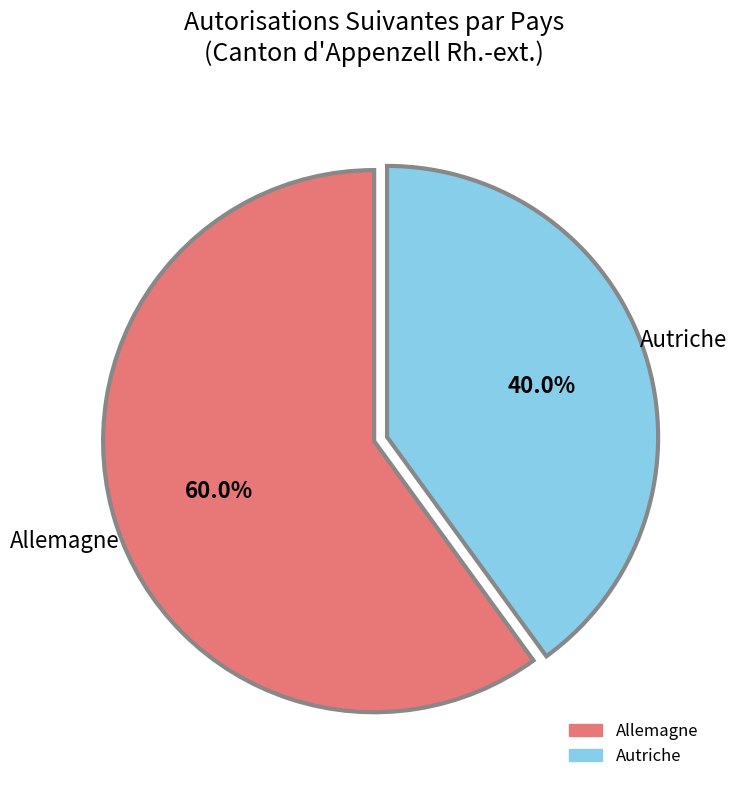

Is there a majority slice in this chart?

Yes